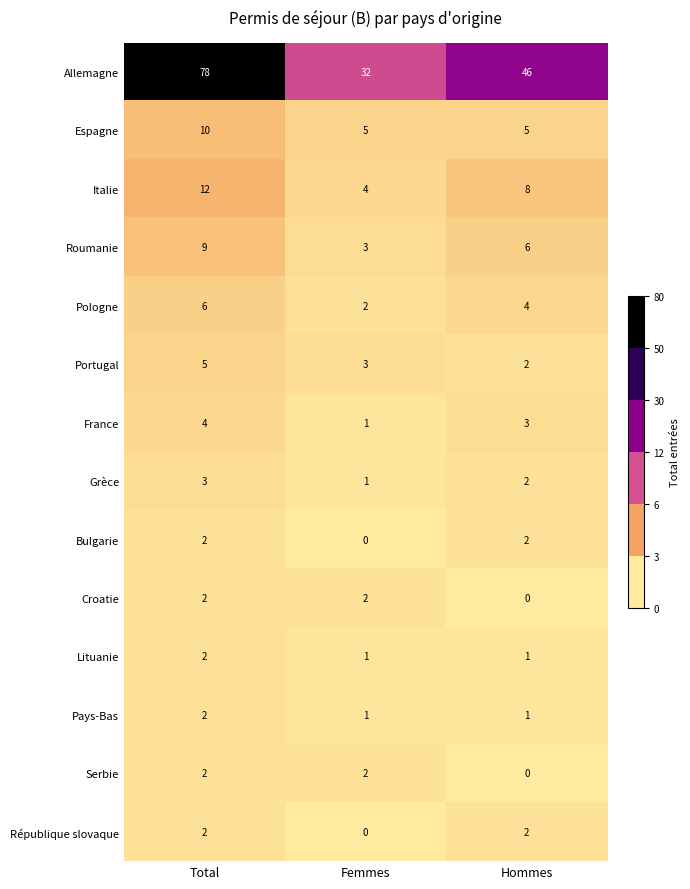

Which series changed the most between Total and Hommes?

Allemagne